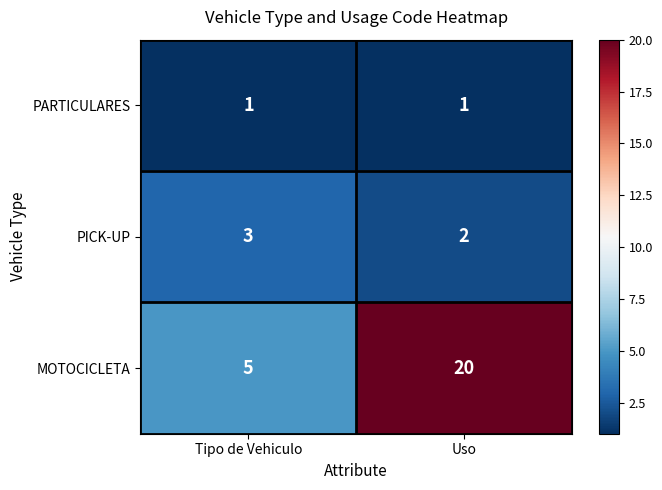

The PICK-UP series shows 1 at Uso. True or false?

False